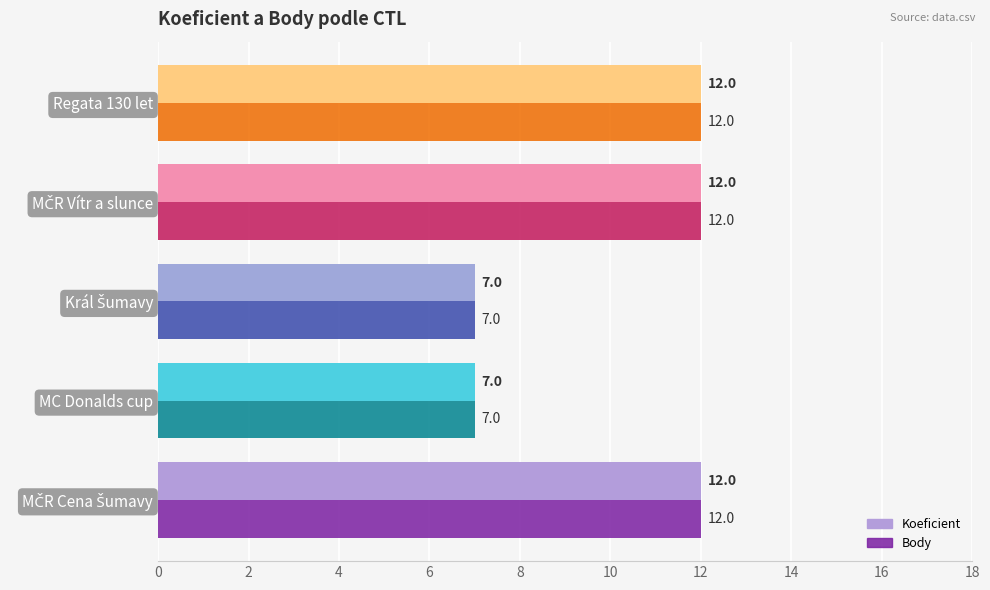

What is the difference between the second highest and second lowest values in the Koeficient series?

5